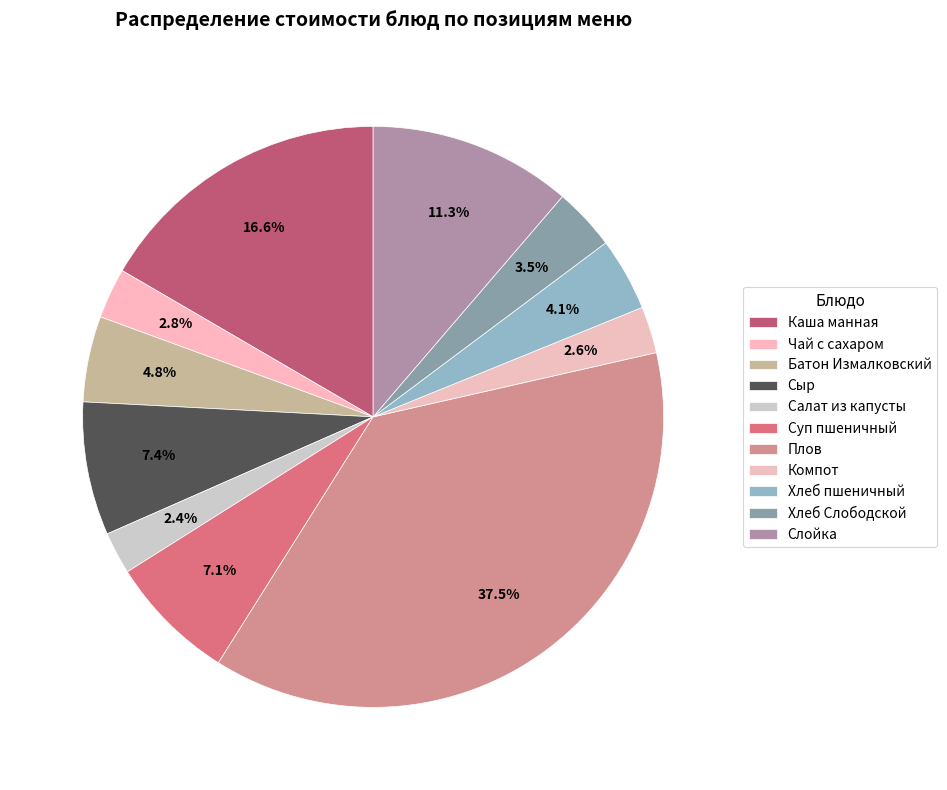

What percentage is the Батон Измалковский slice, to the nearest percent?

5%